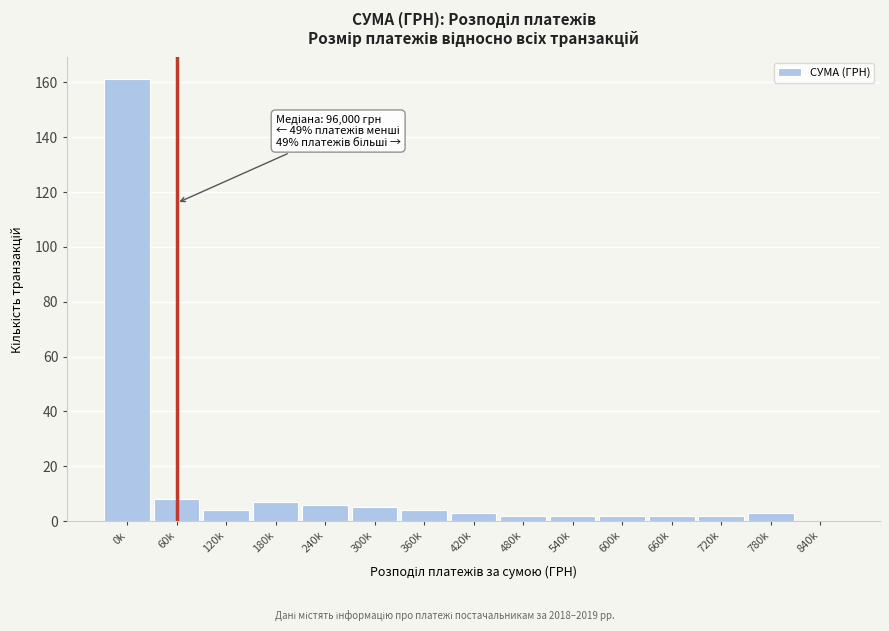

Reading left to right, list all the values displayed in this chart.

0k=161	60k=8	120k=4	180k=7	240k=6	300k=5	360k=4	420k=3	480k=2	540k=2	600k=2	660k=2	720k=2	780k=3	840k=0